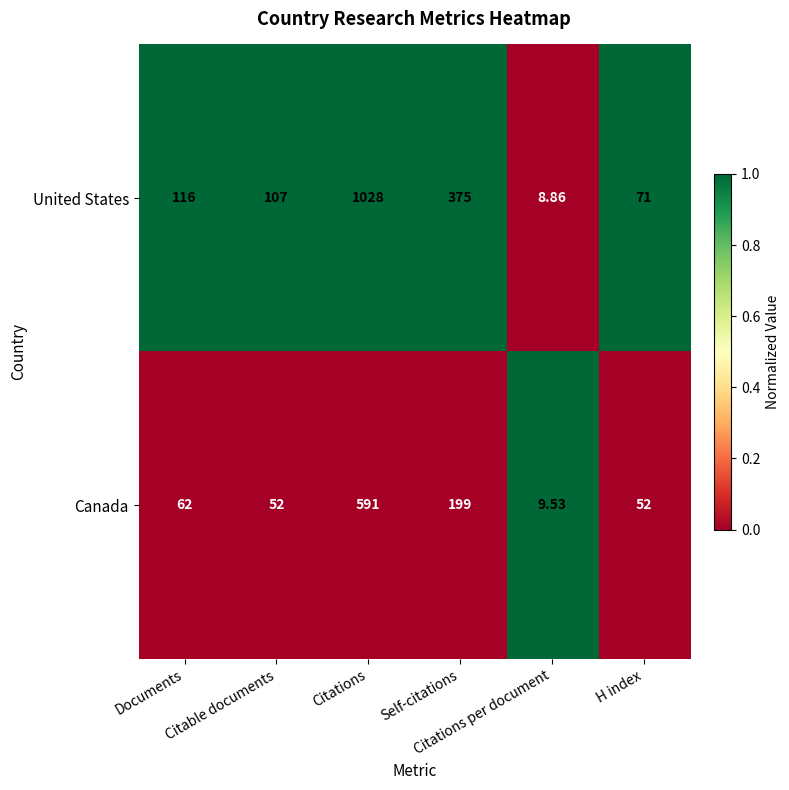

What is the maximum value shown in the chart?

1028.0